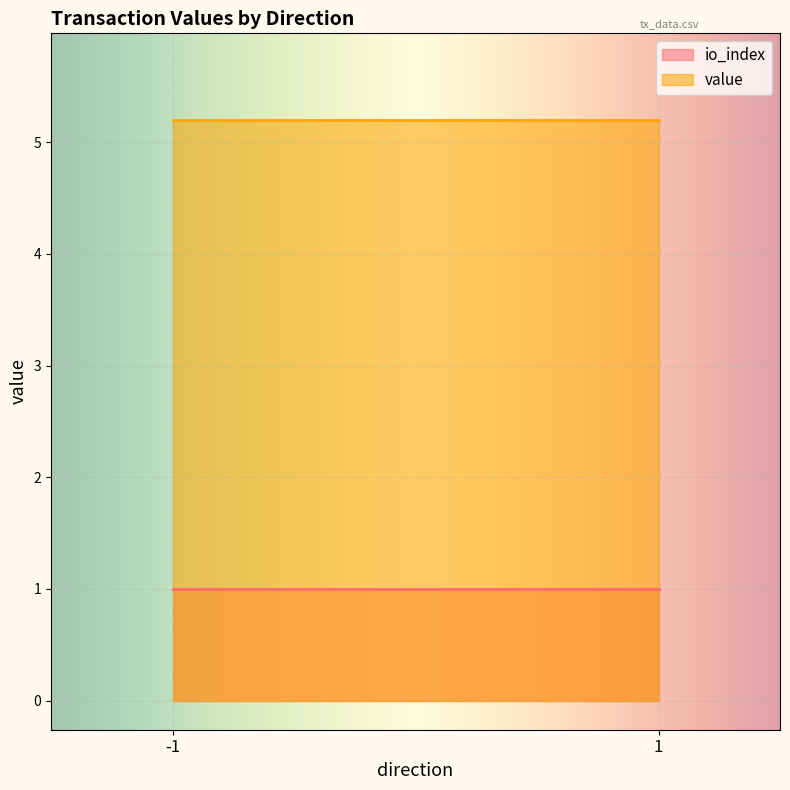

At which label does io_index reach its minimum?

-1